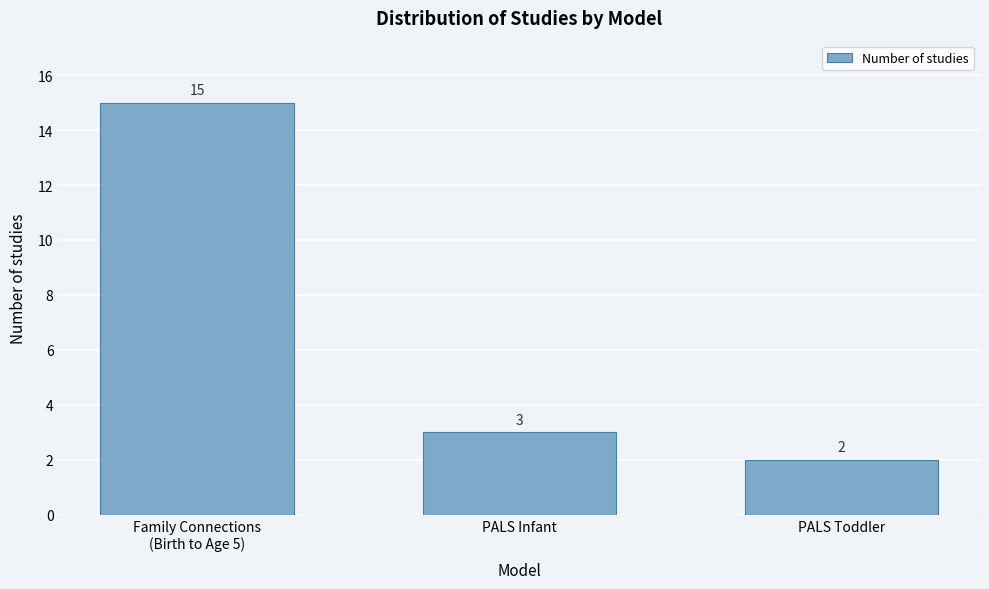

Reading left to right, extract all data points from this chart.

15	3	2